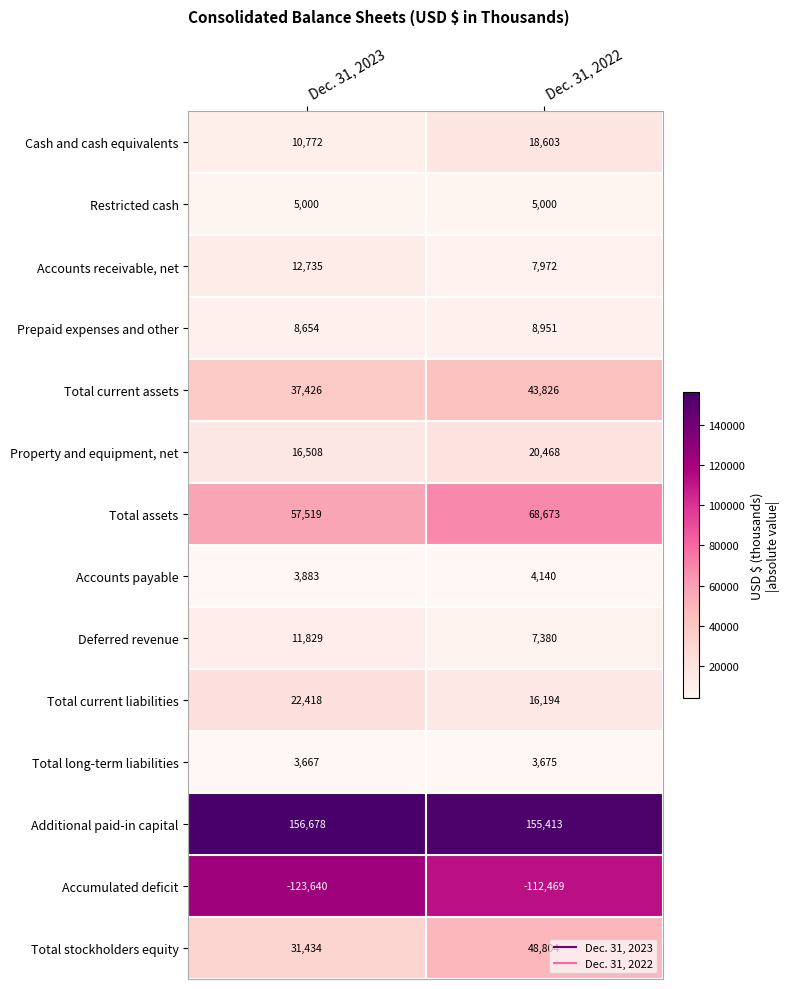

Which series has the largest total across all categories?

Additional paid-in capital